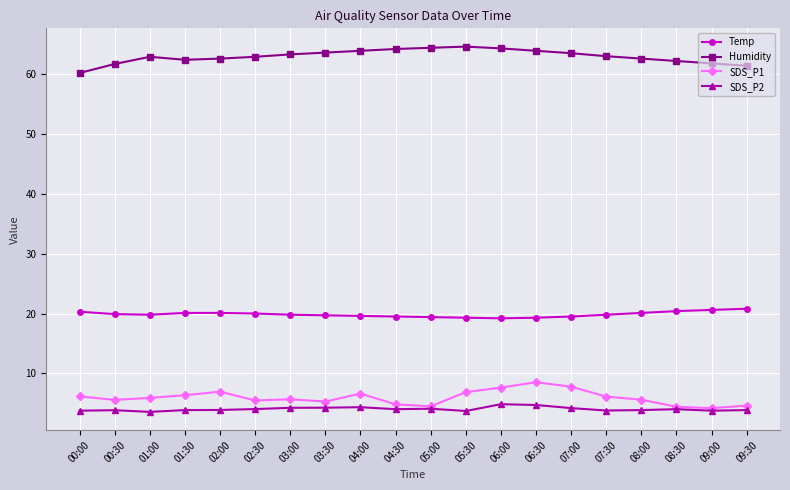

Between 00:30 and 05:00, which series saw the biggest shift?

Humidity